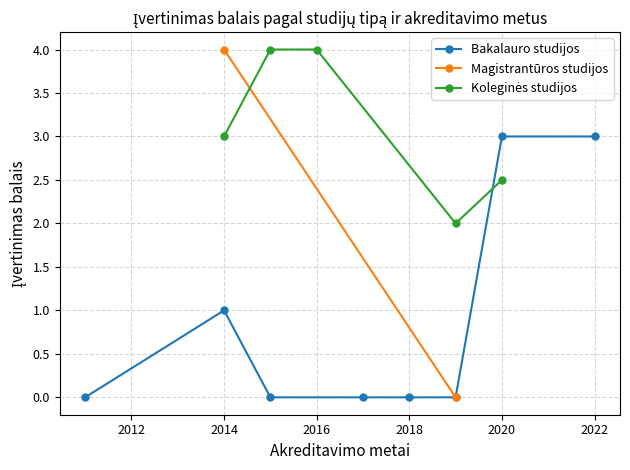

Where is the first local maximum for Bakalauro studijos?

2014